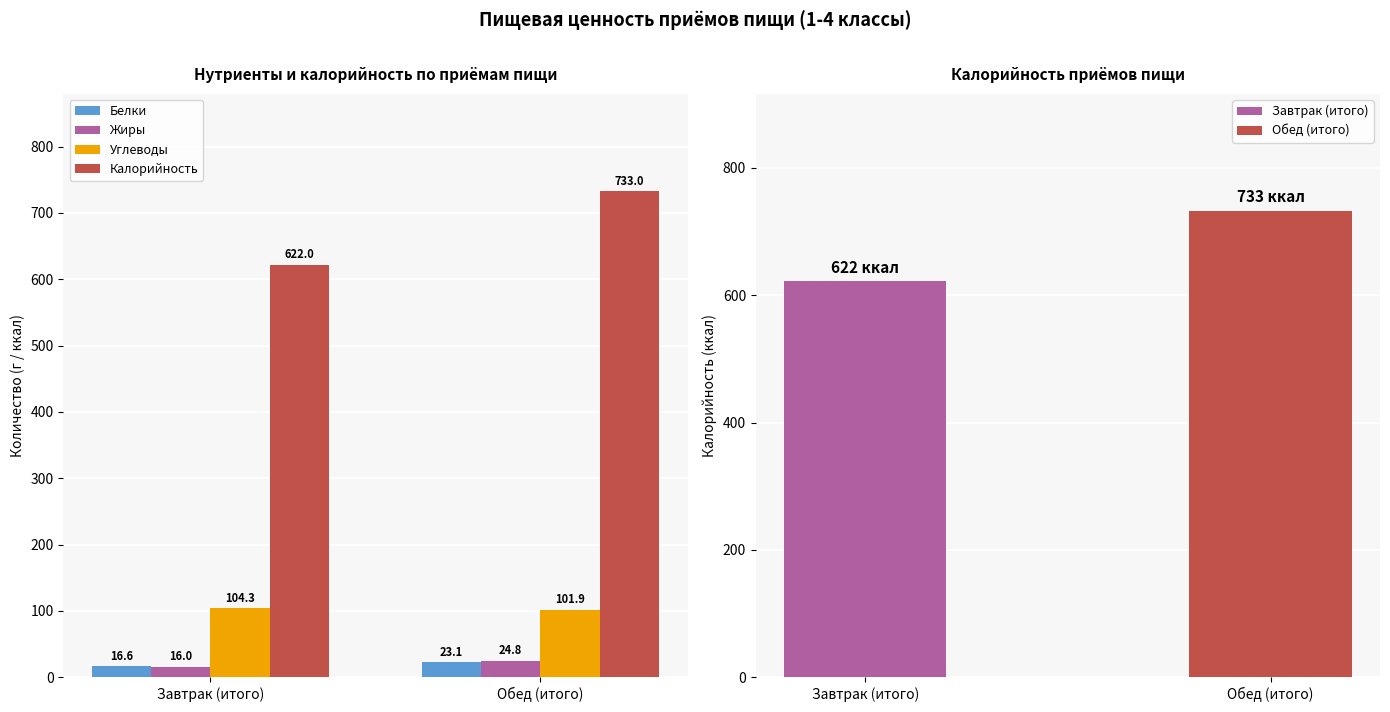

What are all the series names shown in the legend?

Белки, Жиры, Углеводы, Калорийность